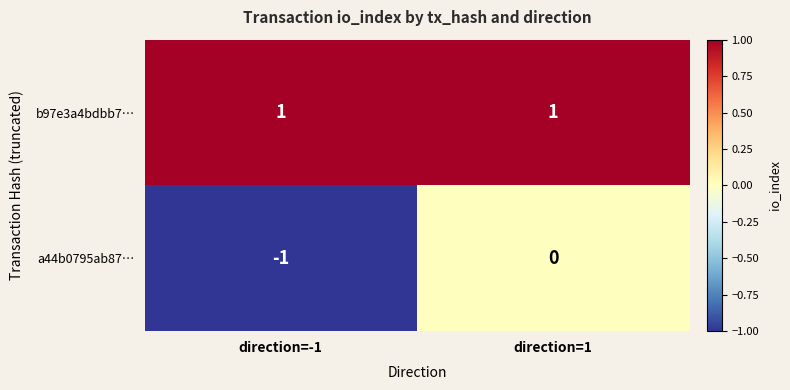

Reading right to left, transcribe all the data shown in this chart.

b97e3a4bdbb7…: direction=1=1	direction=-1=1
a44b0795ab87…: direction=1=0	direction=-1=-1